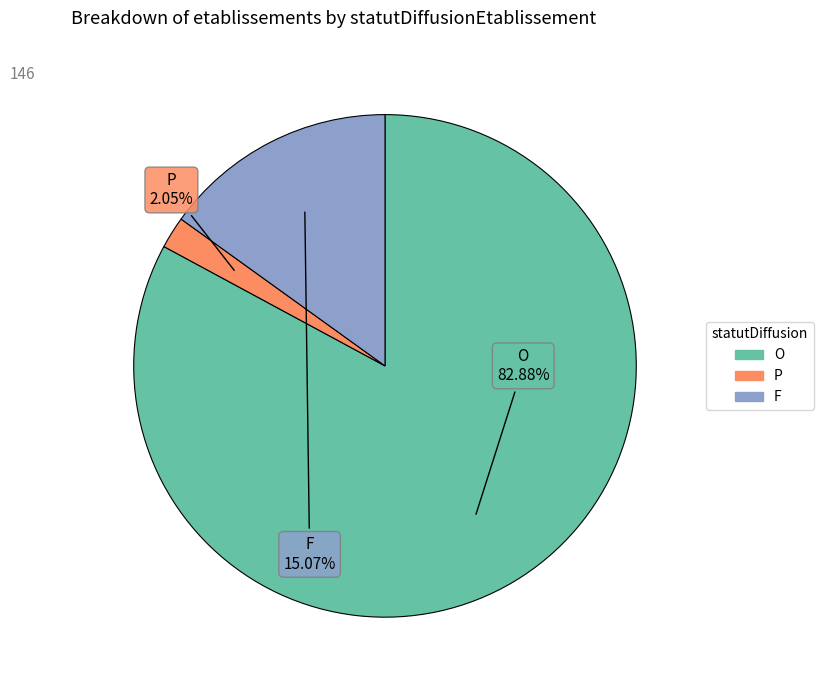

How many segments does this pie chart have?

3